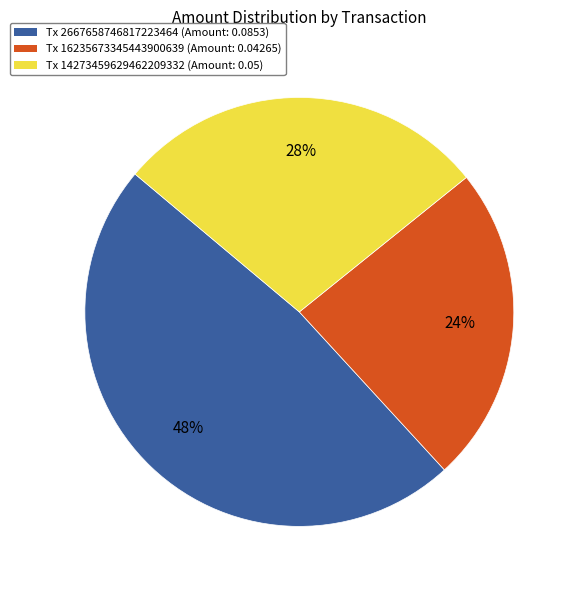

Does any single category account for the majority?

No